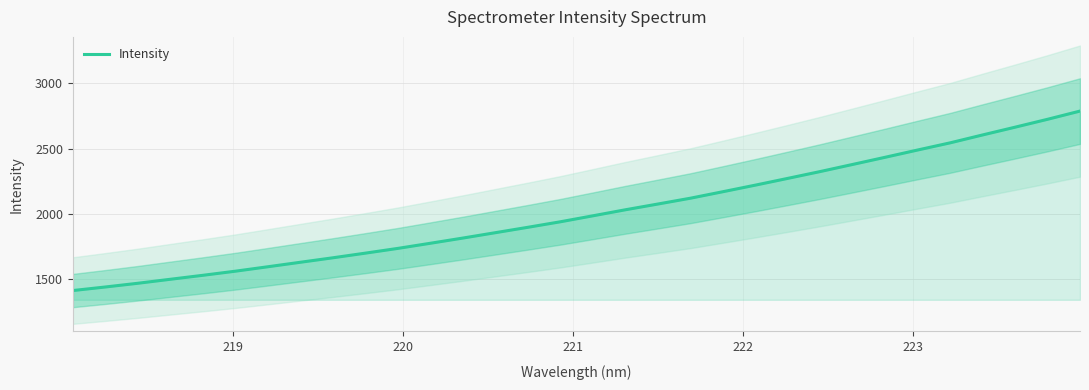

What is the minimum value for Intensity?

1414.8